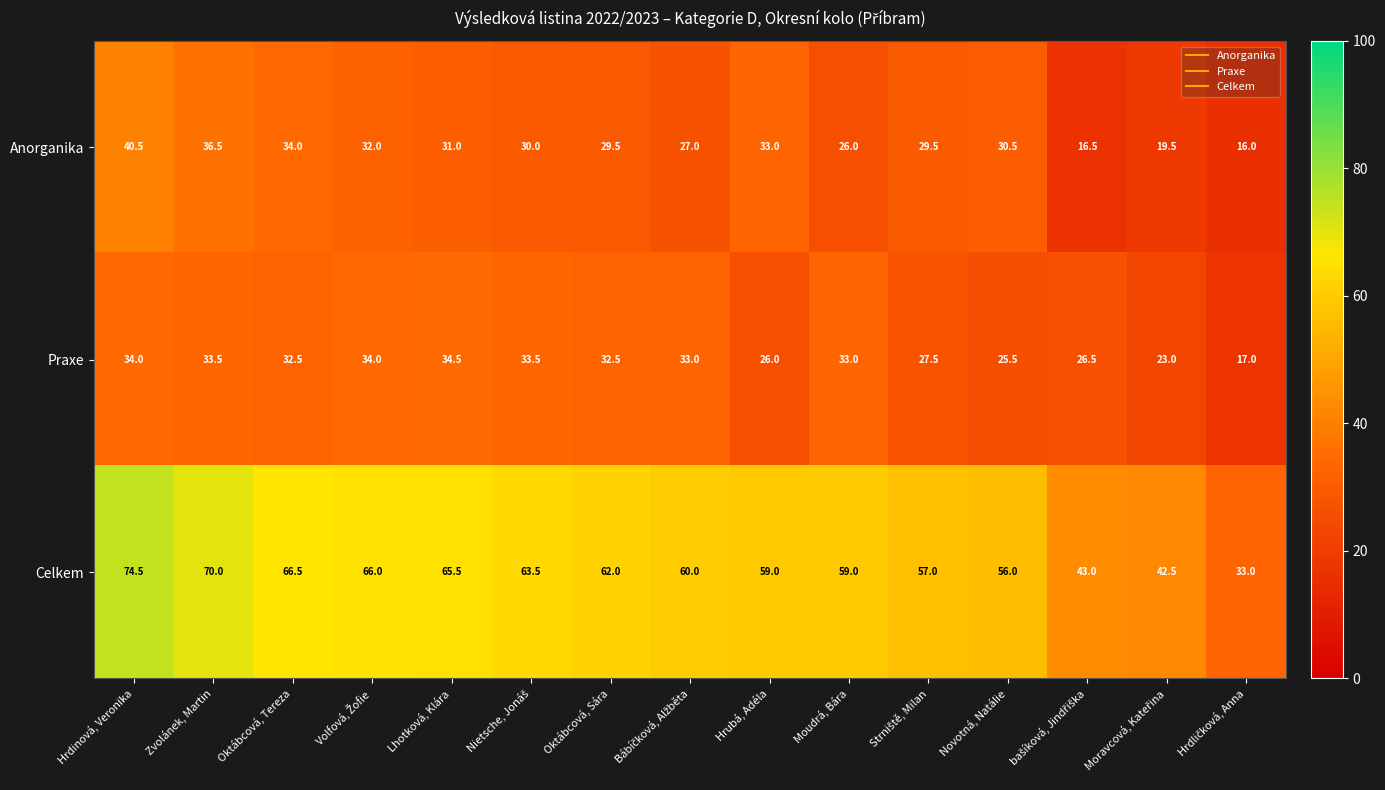

At which category does the chart reach its peak across all series?

Hrdinová, Veronika